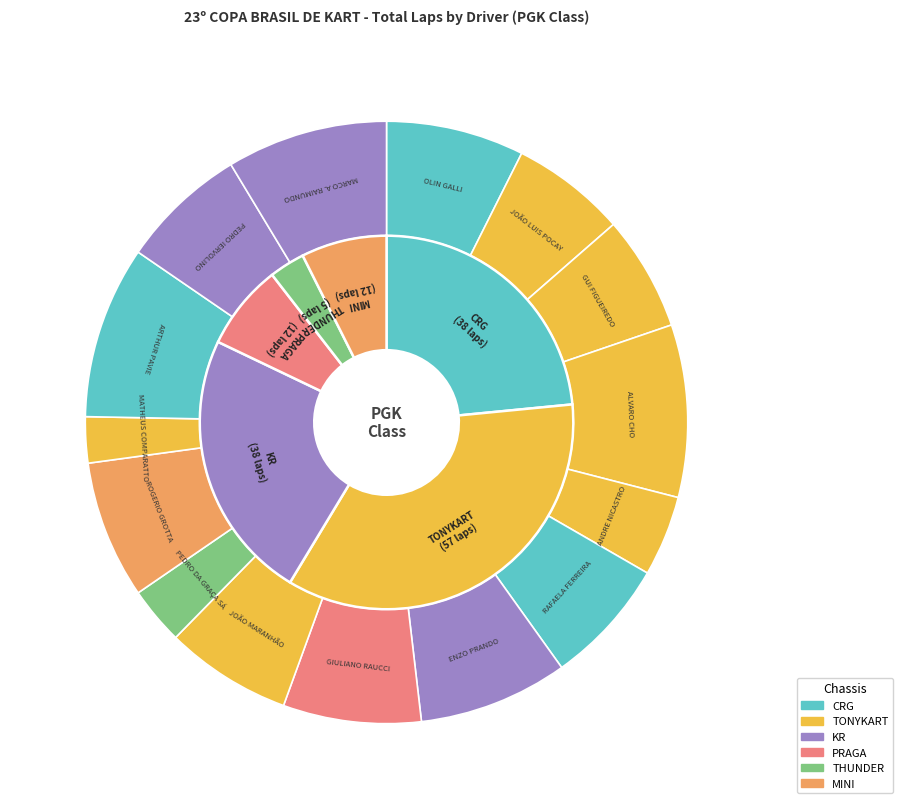

To the nearest percent, what is the difference between the JOÃO LUIS POCAY and OLIN GALLI slice percentages?

1%